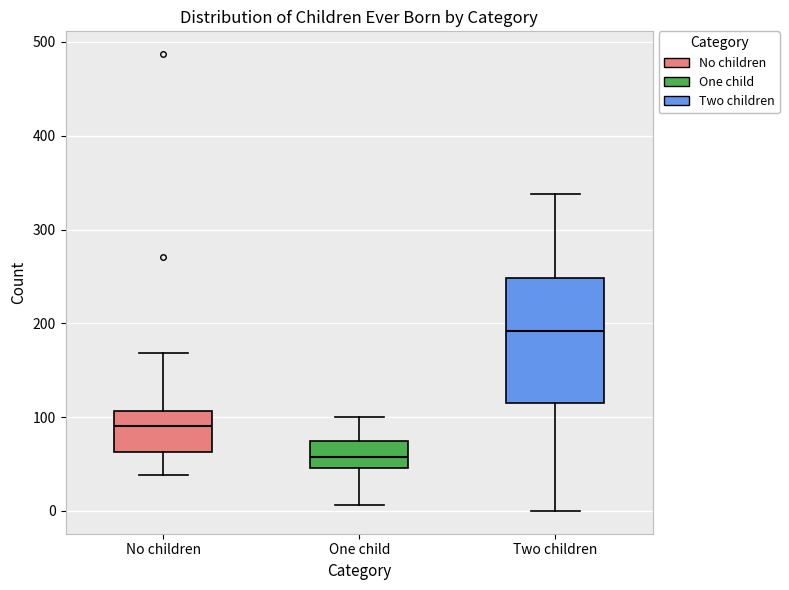

Where does the median line of the box for No children sit on the y-axis? The values are not printed on the chart, so give them approximately, as read against the axis.

90